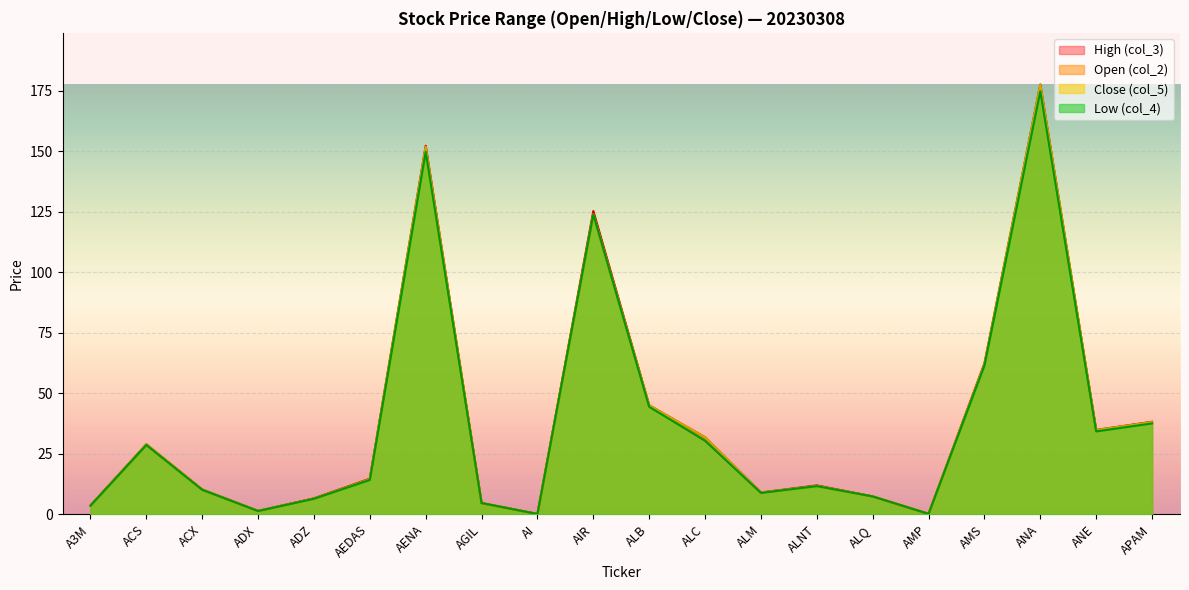

Where does the col_2 series first go above 14?

ACS